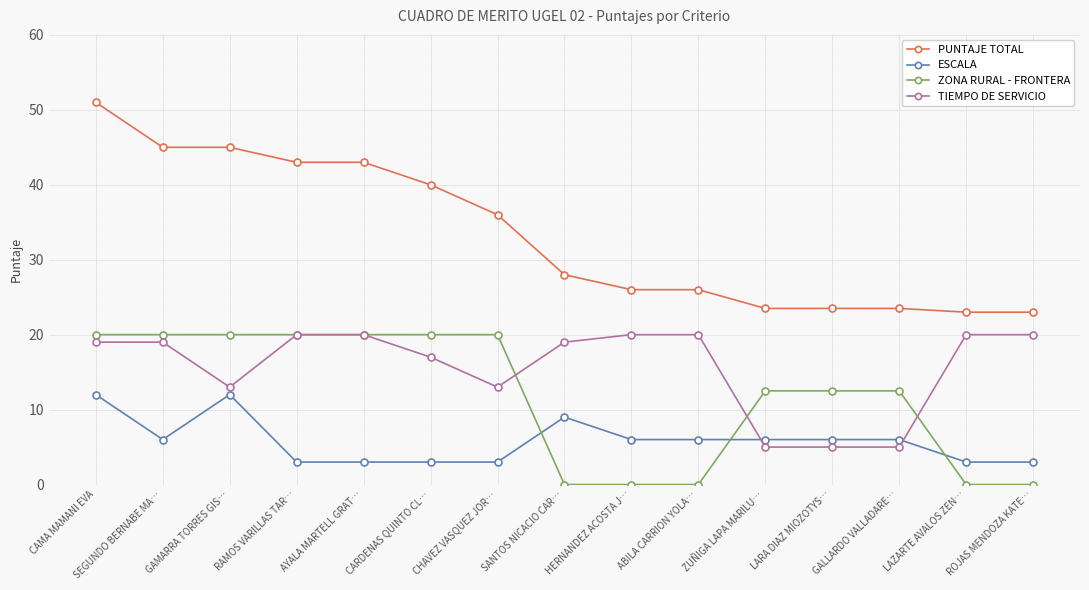

Between GALLARDO VALLADARE… and LAZARTE AVALOS ZEN…, which series saw the biggest shift?

TIEMPO DE SERVICIO